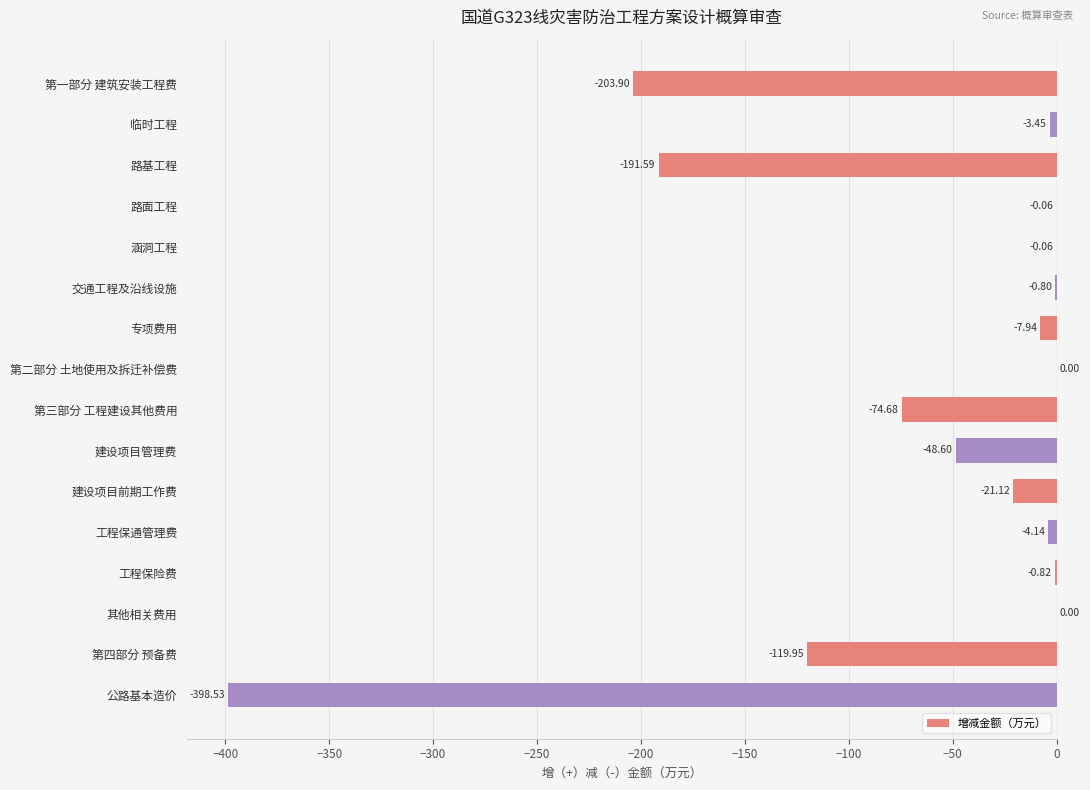

What is the sum of all values?

-1075.6